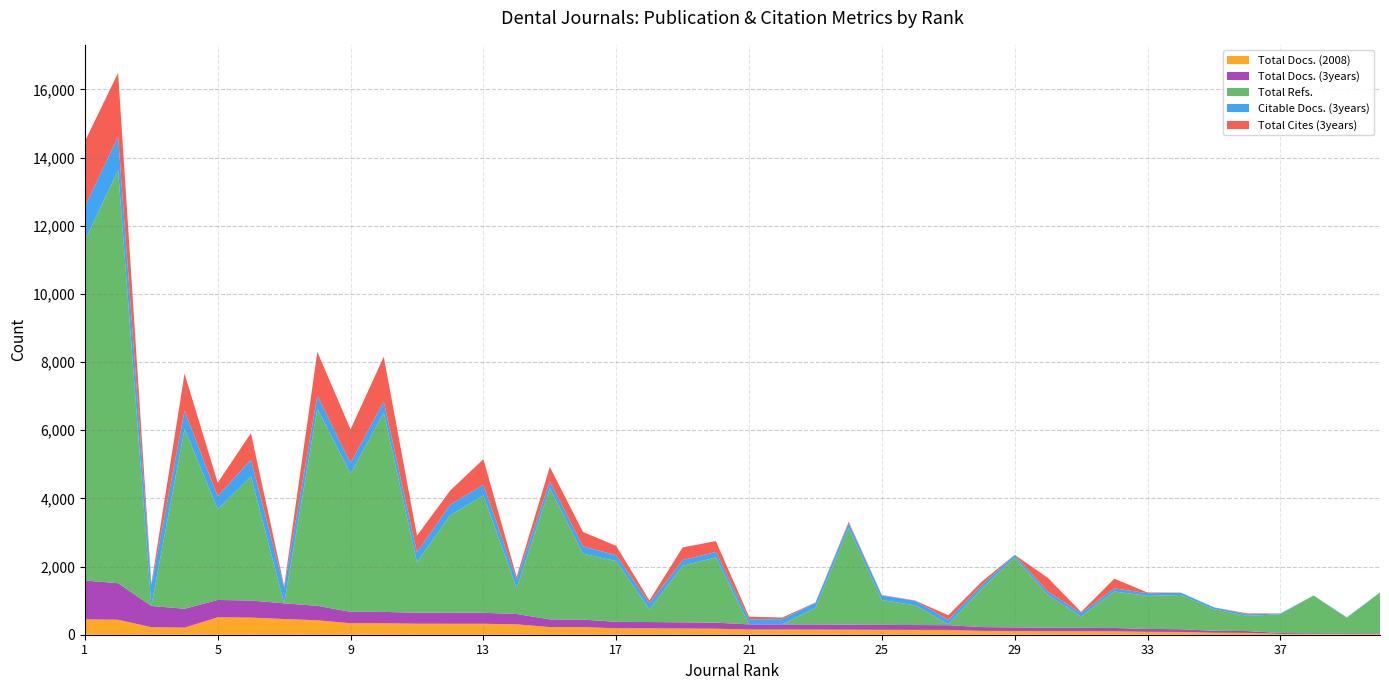

Reading left to right, extract all data points from this chart.

Total Docs. (2008): 1=450	2=440	3=220	4=208	5=510	6=502	7=461	8=424	9=336	10=335	11=323	12=322	13=322	14=304	15=225	16=222	17=189	18=186	19=182	20=177	21=152	22=152	23=151	24=148	25=144	26=142	27=140	28=112	29=108	30=102	31=101	32=99	33=85	34=81	35=58	36=54	37=26	38=21	39=20	40=20
Total Docs. (3years): 1=1141	2=1072	3=624	4=555	5=510	6=502	7=461	8=424	9=336	10=335	11=323	12=322	13=322	14=304	15=225	16=222	17=189	18=186	19=182	20=177	21=152	22=152	23=151	24=148	25=144	26=142	27=140	28=112	29=108	30=102	31=101	32=99	33=85	34=81	35=58	36=54	37=26	38=21	39=20	40=20
Total Refs.: 1=9973	2=12117	3=0	4=5277	5=2660	6=3640	7=0	8=5778	9=4055	10=5840	11=1479	12=2861	13=3442	14=764	15=3848	16=1935	17=1784	18=366	19=1657	20=1915	21=0	22=0	23=486	24=2843	25=729	26=579	27=26	28=1117	29=2054	30=958	31=334	32=1070	33=970	34=1004	35=632	36=444	37=549	38=1109	39=452	40=1199
Citable Docs. (3years): 1=1002	2=983	3=608	4=532	5=384	6=492	7=461	8=387	9=314	10=333	11=295	12=312	13=315	14=252	15=204	16=215	17=171	18=185	19=170	20=160	21=150	22=152	23=151	24=133	25=137	26=130	27=132	28=109	29=74	30=100	31=96	32=93	33=78	34=67	35=55	36=47	37=24	38=0	39=20	40=0
Total Cites (3years): 1=1911	2=1872	3=39	4=1090	5=397	6=778	7=42	8=1284	9=984	10=1315	11=485	12=413	13=749	14=75	15=420	16=419	17=275	18=82	19=370	20=319	21=77	22=48	23=6	24=43	25=11	26=11	27=132	28=100	29=1	30=405	31=36	32=283	33=21	34=3	35=1	36=26	37=0	38=0	39=0	40=0